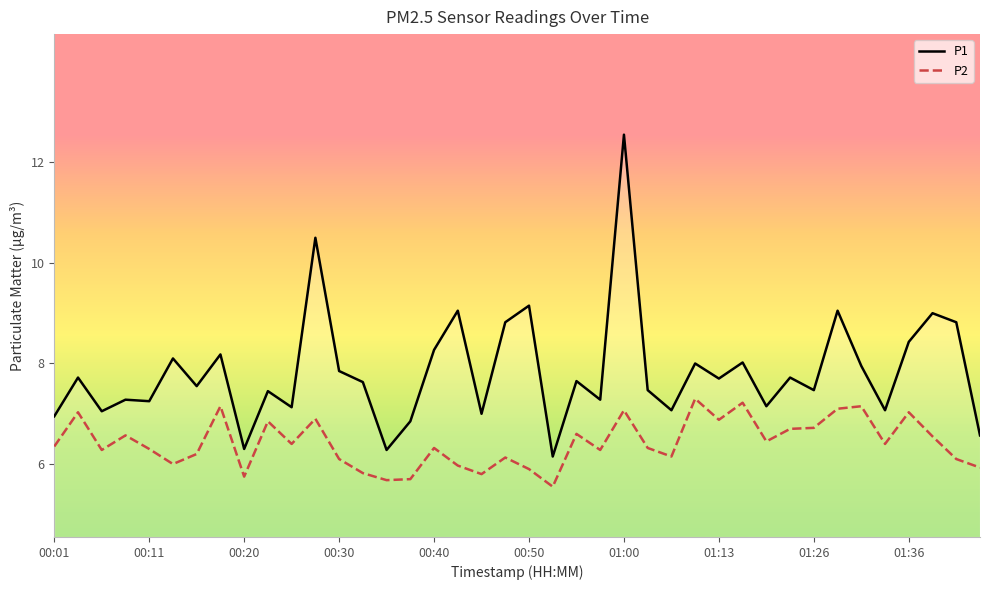

Which series has the largest total across all categories?

P1